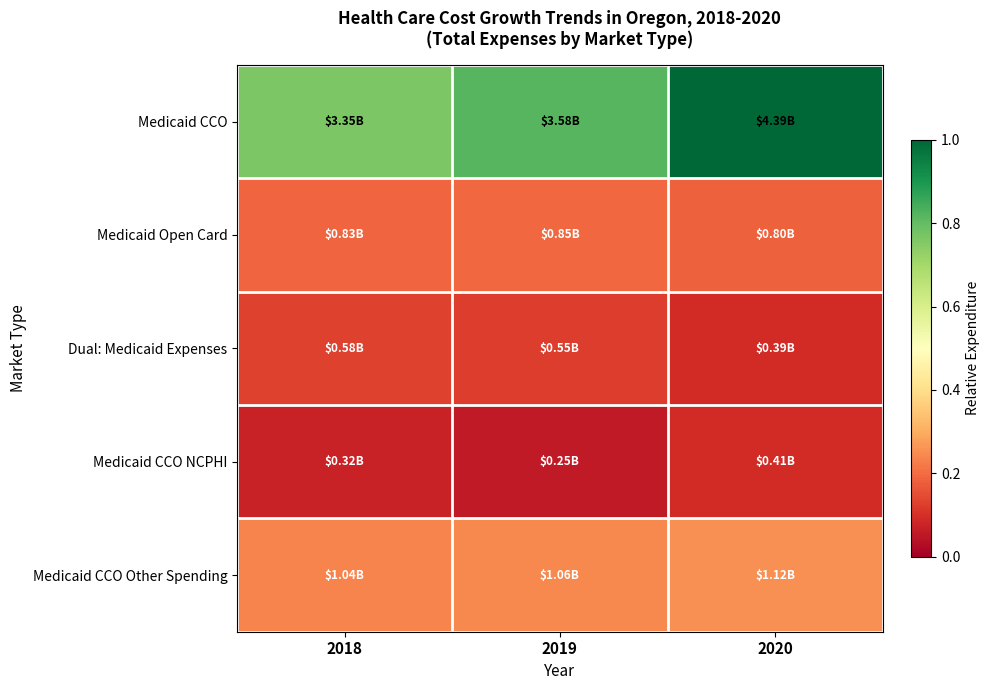

At which category does the chart reach its peak across all series?

2020